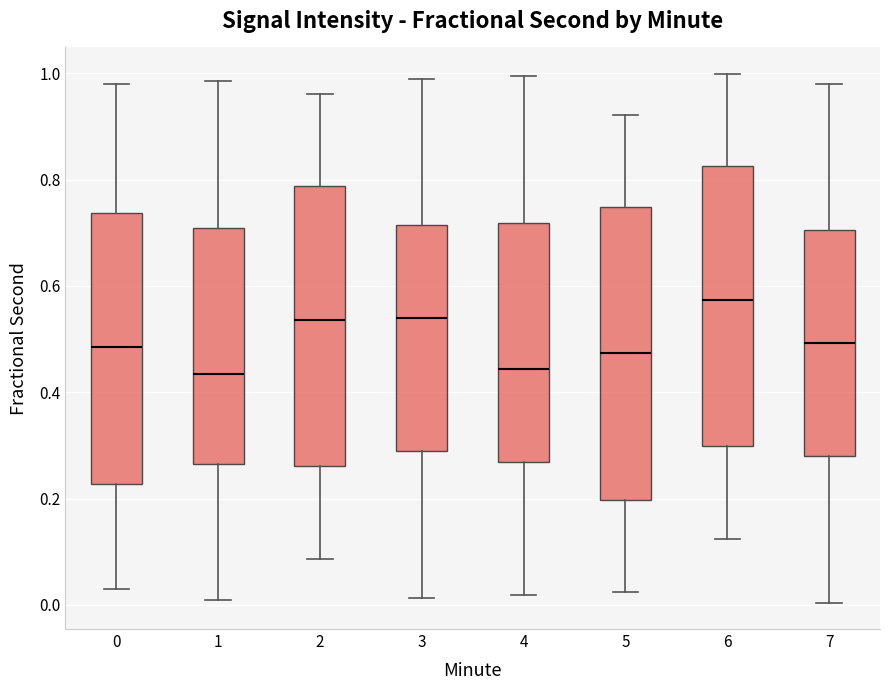

Which box has the highest median line?

6